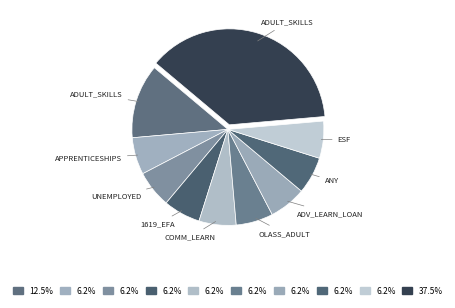

Count the number of slices in the pie.

10